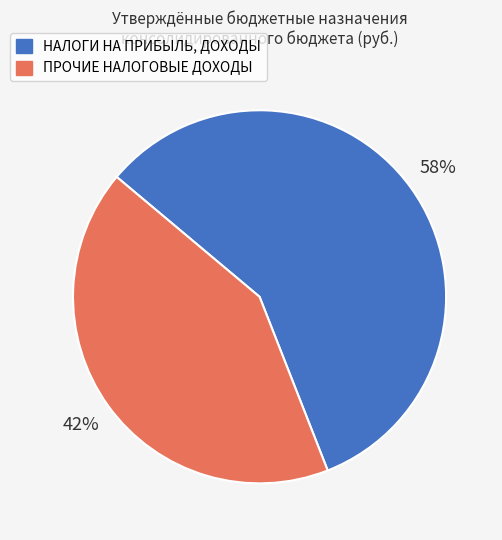

To the nearest percent, what is the average slice percentage?

50%